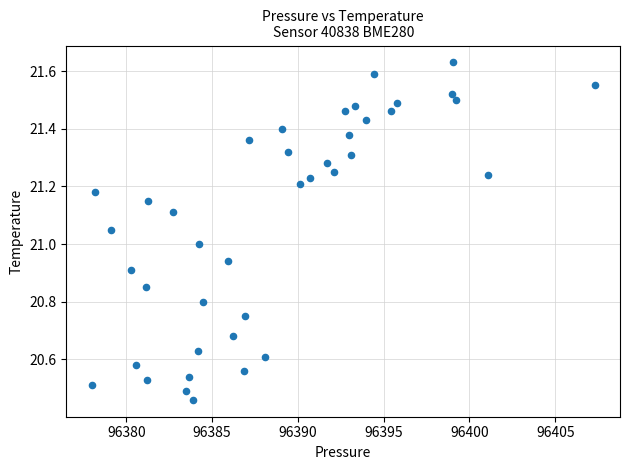

What is the range of Y values (max minus min)?

1.2